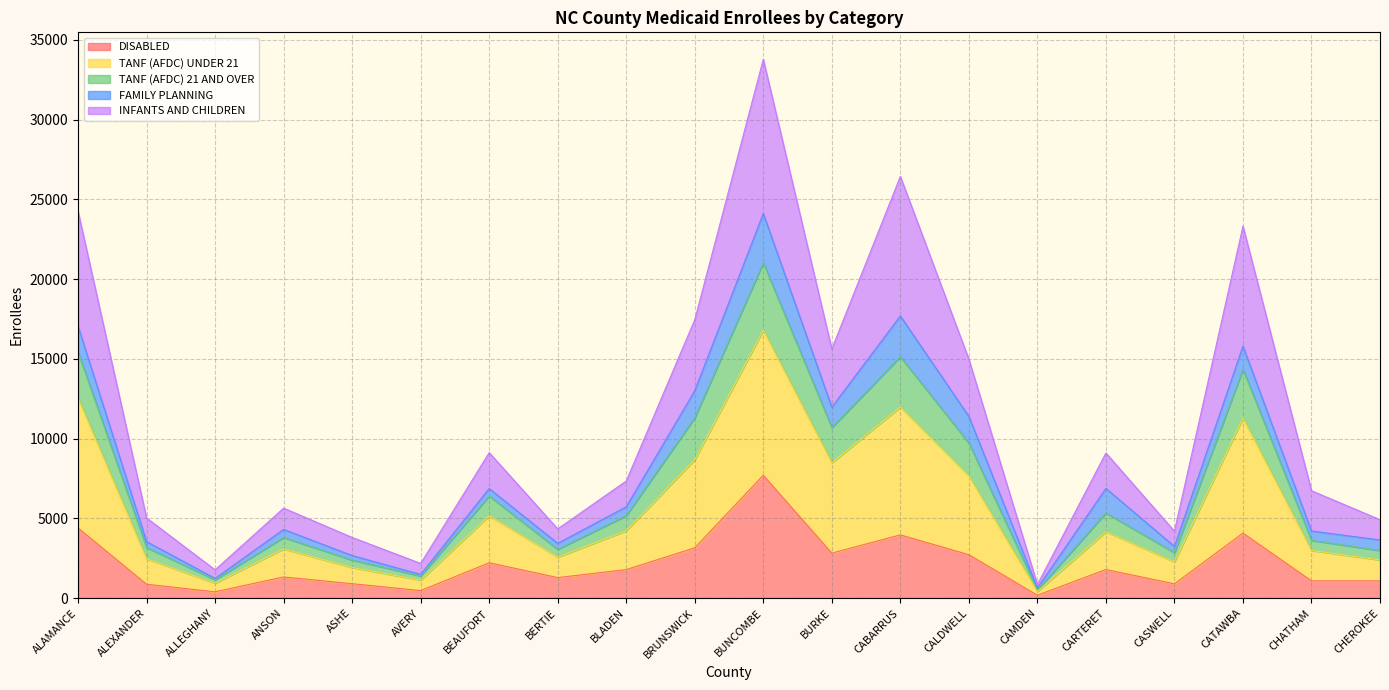

Between AVERY and BUNCOMBE, which series saw the biggest shift?

INFANTS AND CHILDREN